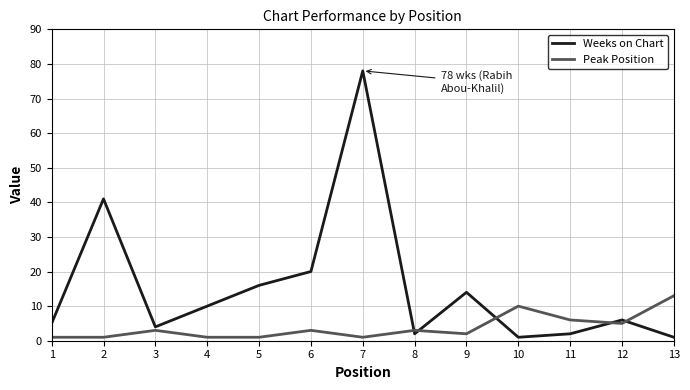

How many categories are shown in the chart?

13